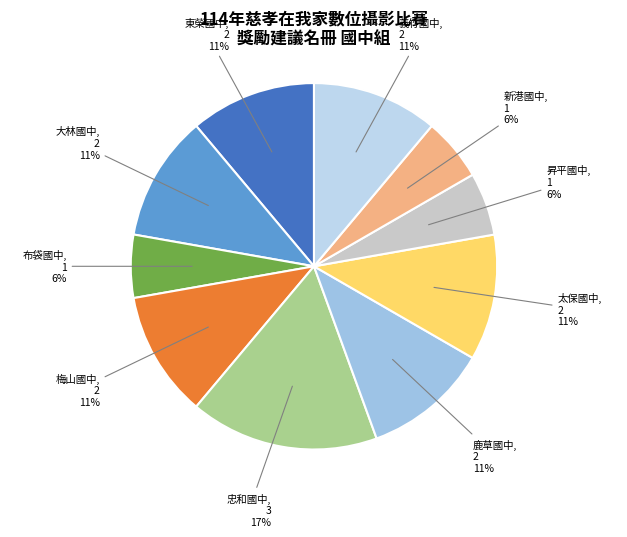

To the nearest percent, what is the combined percentage of 東榮國中 and 太保國中?

22%